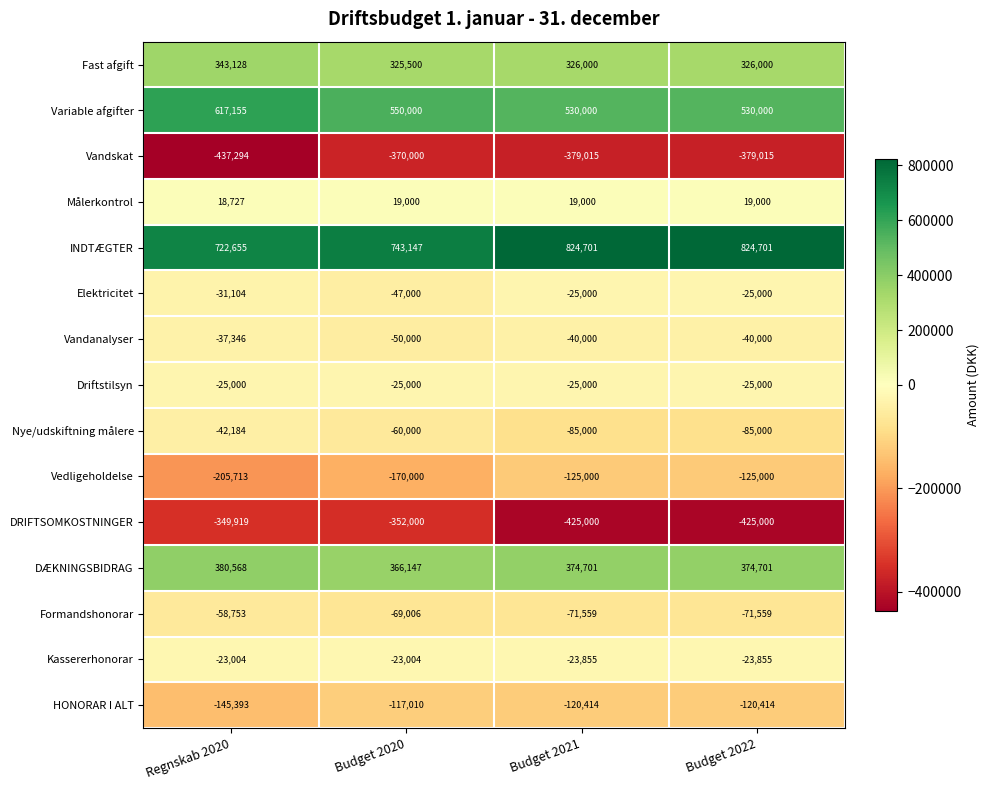

Which series has the largest total across all categories?

INDTÆGTER